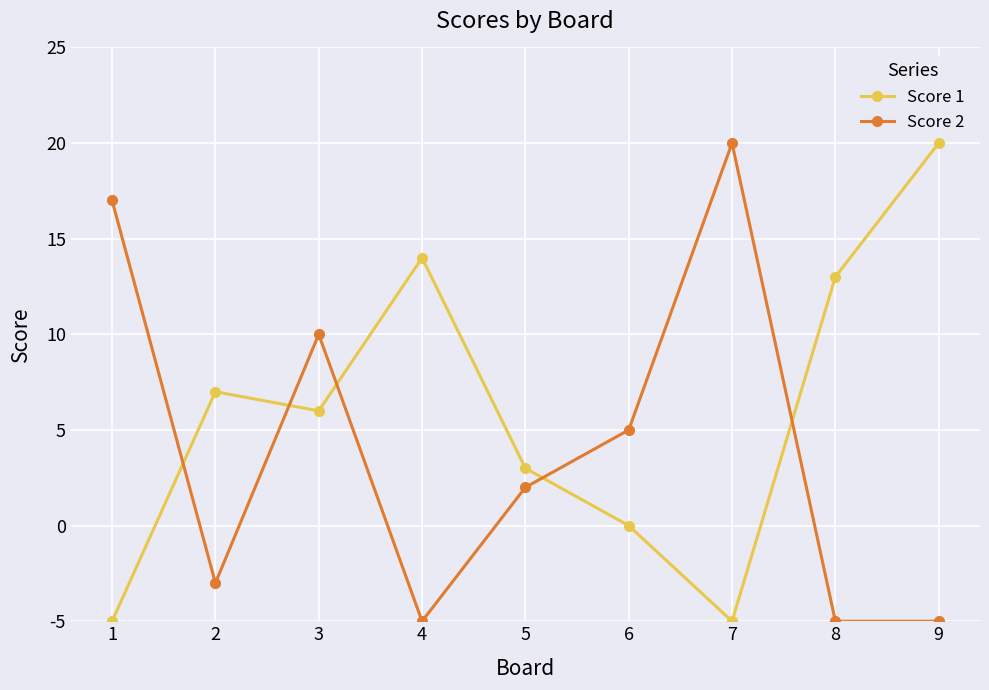

What are all the series names shown in the legend?

Score 1, Score 2